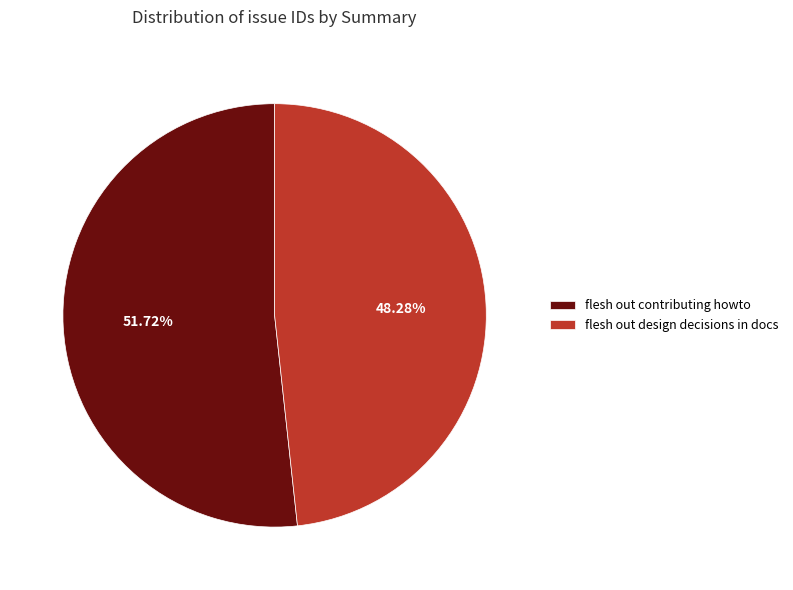

Rank the categories by value from lowest to highest.

flesh out design decisions in docs, flesh out contributing howto